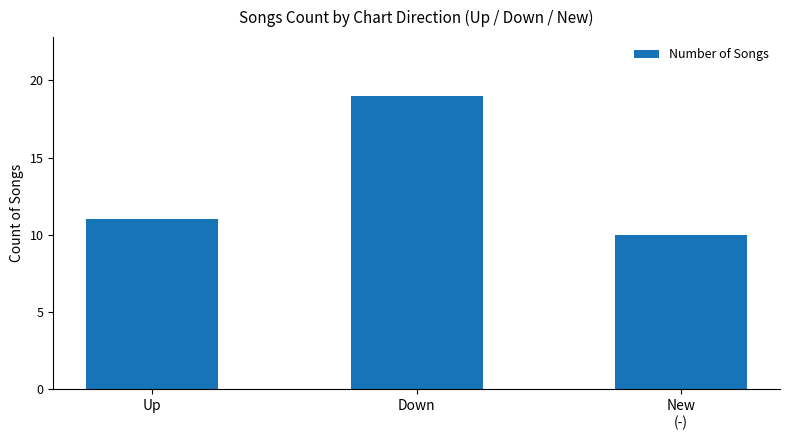

What position from the right is Up?

3